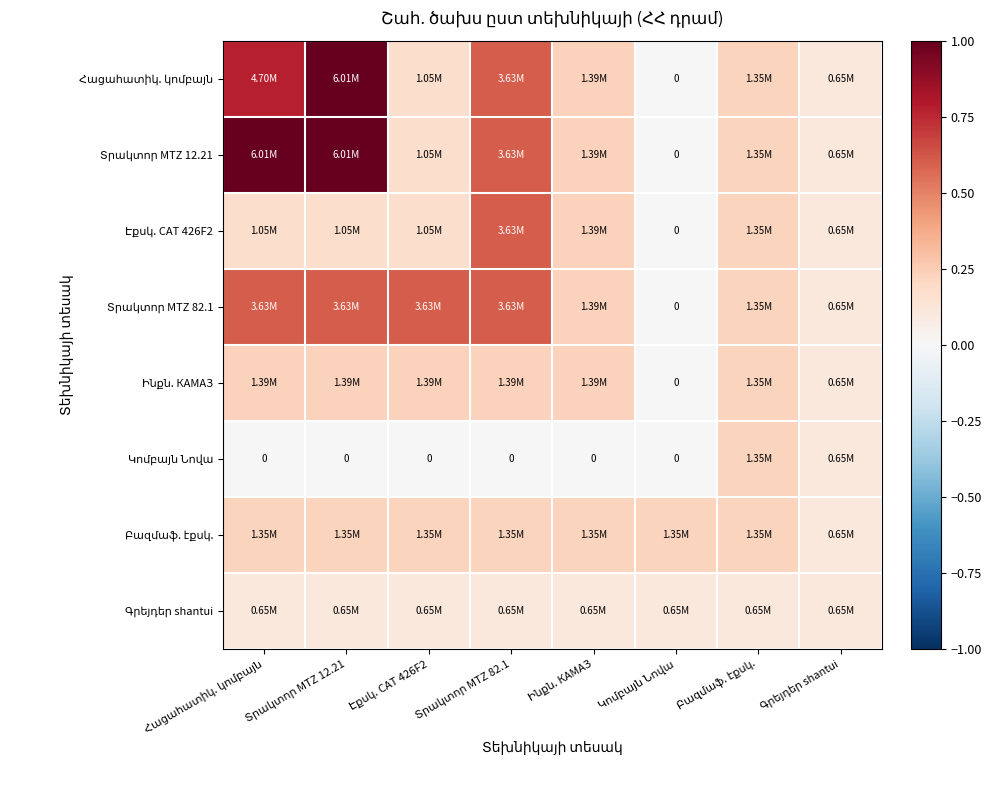

At how many categories does at least one series exceed 0?

8